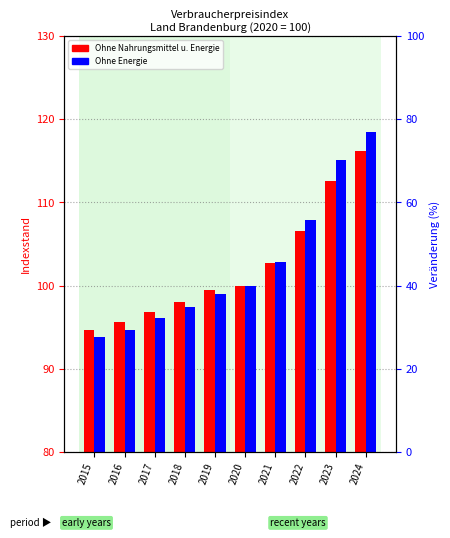

What is the highest value of the Gesamtindex ohne Energie series?

118.5